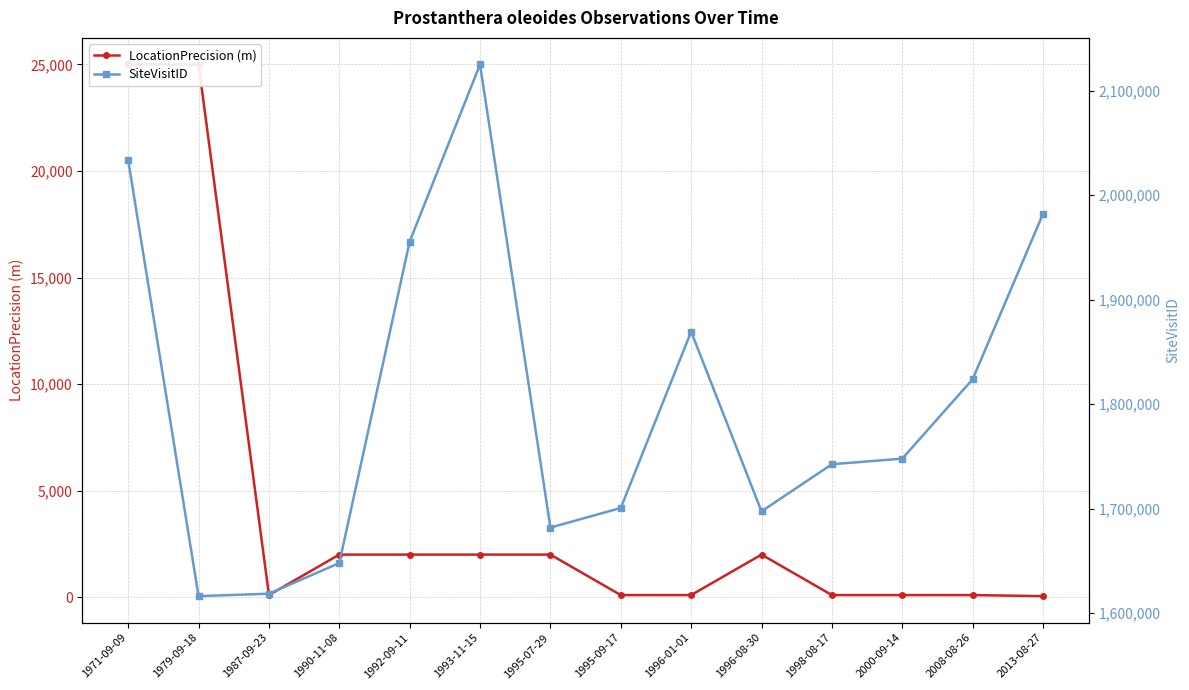

What is the label of the 3rd point from the right?

2000-09-14